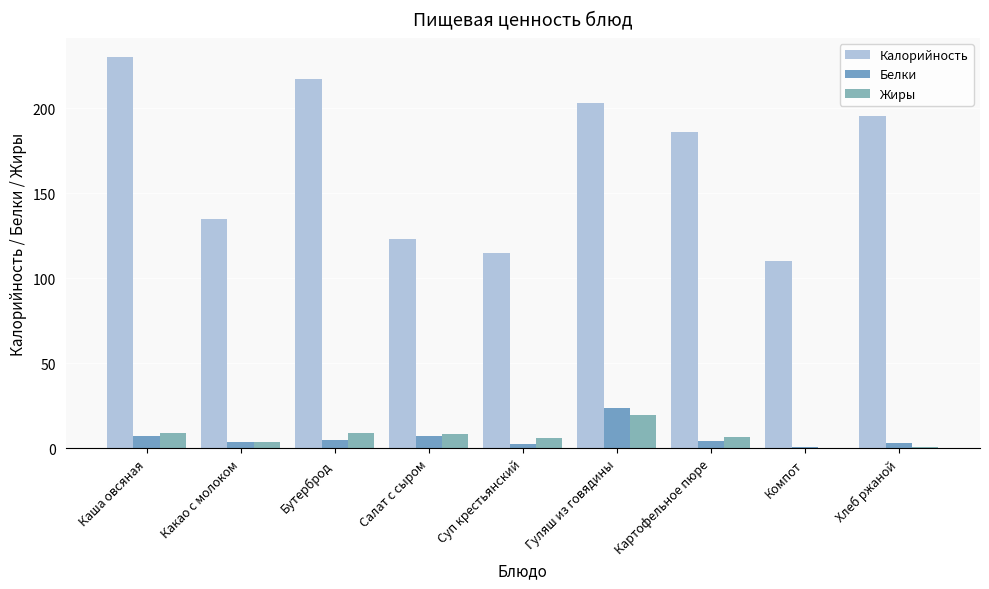

True or false: Калорийность has a value of 179.1 at Компот.

False